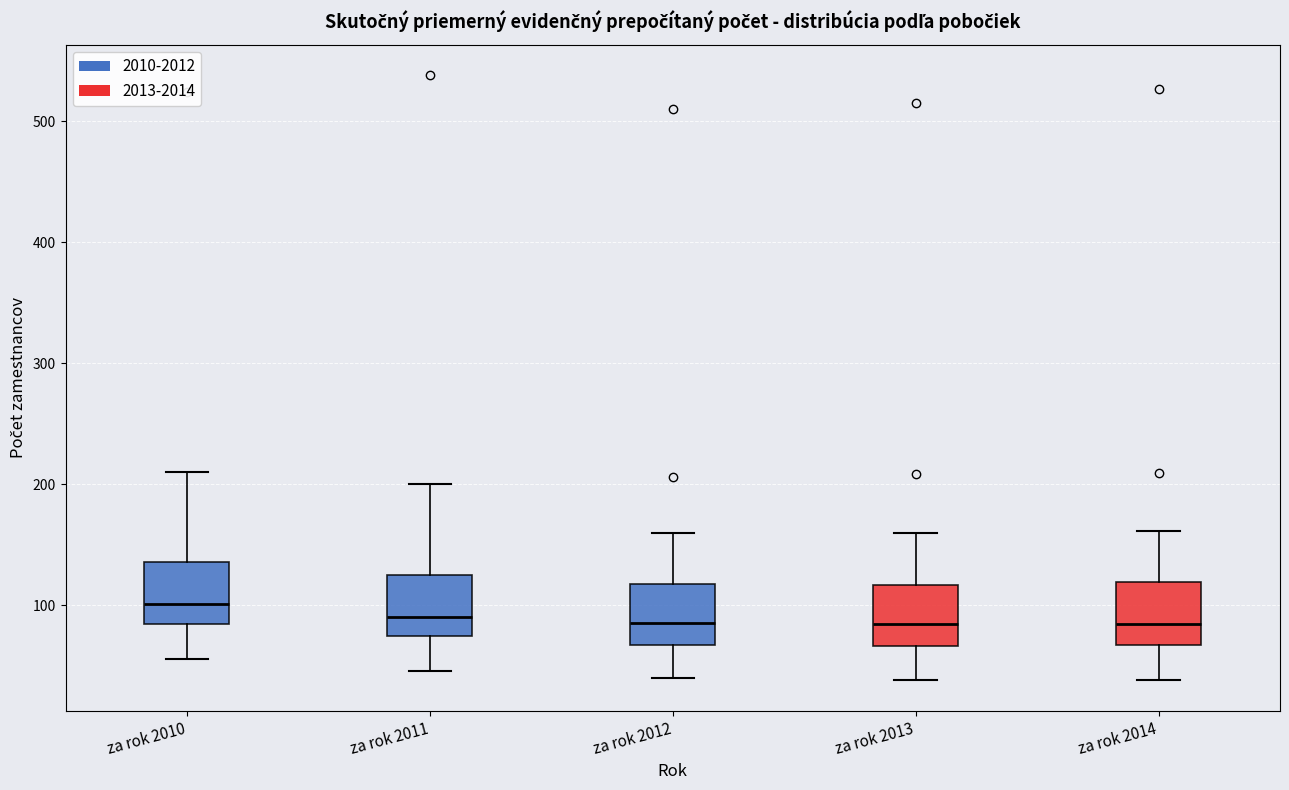

Reading left to right, read every box against the y-axis: the position of its median line, the range the box covers, and the ends of its whiskers. The values are not printed on the chart, so give them approximately, as read against the axis.

za rok 2010: median 100, box 80 to 140, whiskers 60 to 210
za rok 2011: median 90, box 70 to 130, whiskers 50 to 200
za rok 2012: median 90, box 70 to 120, whiskers 40 to 160
za rok 2013: median 80, box 70 to 120, whiskers 40 to 160
za rok 2014: median 80, box 70 to 120, whiskers 40 to 160